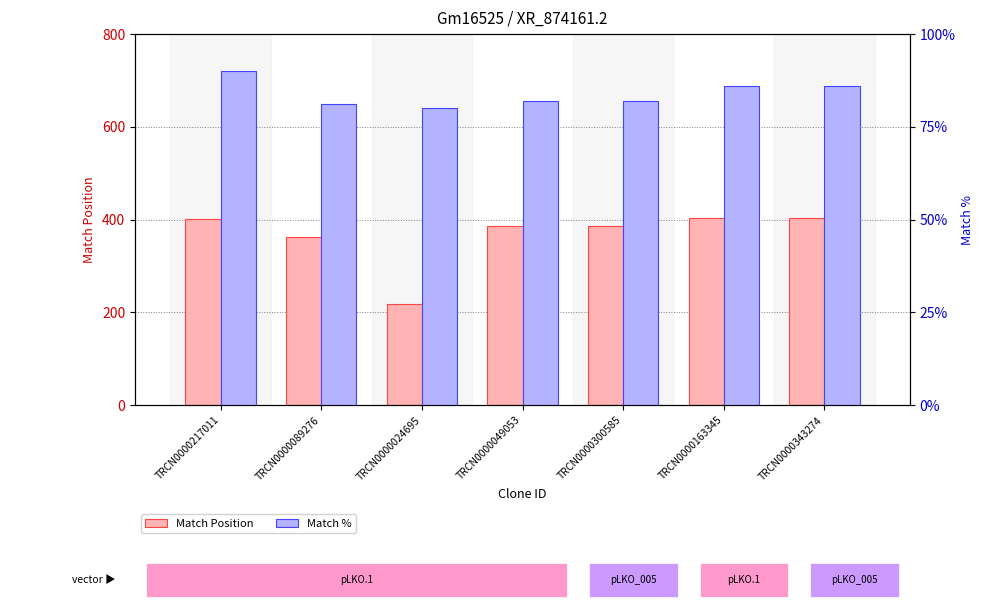

True or false: Match % has a value of 81 at TRCN0000089276.

True